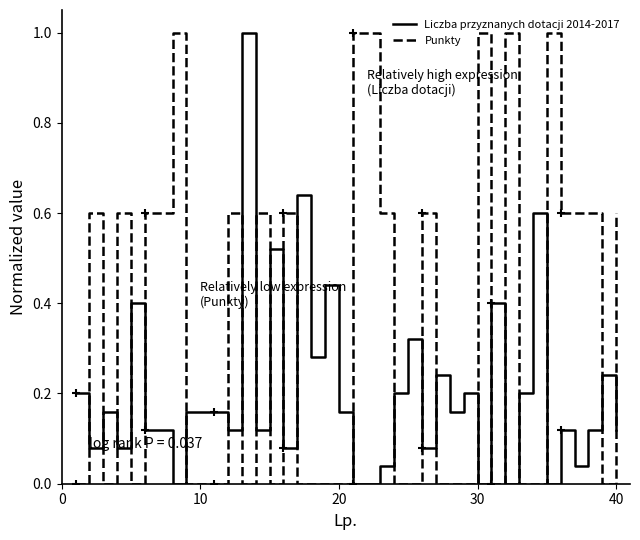

Which series changed the most between 12 and 16?

Liczba przyznanych dotacji 2014-2017